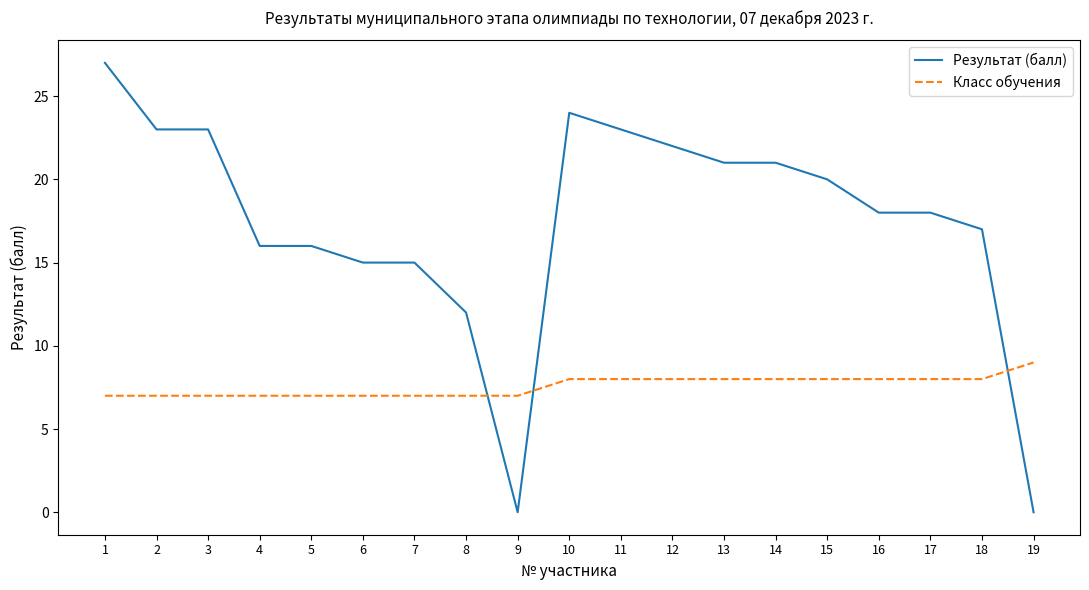

Reading right to left, what are all the values shown in this chart?

Результат (балл): 19=0	18=17	17=18	16=18	15=20	14=21	13=21	12=22	11=23	10=24	9=0	8=12	7=15	6=15	5=16	4=16	3=23	2=23	1=27
Класс обучения: 19=9	18=8	17=8	16=8	15=8	14=8	13=8	12=8	11=8	10=8	9=7	8=7	7=7	6=7	5=7	4=7	3=7	2=7	1=7